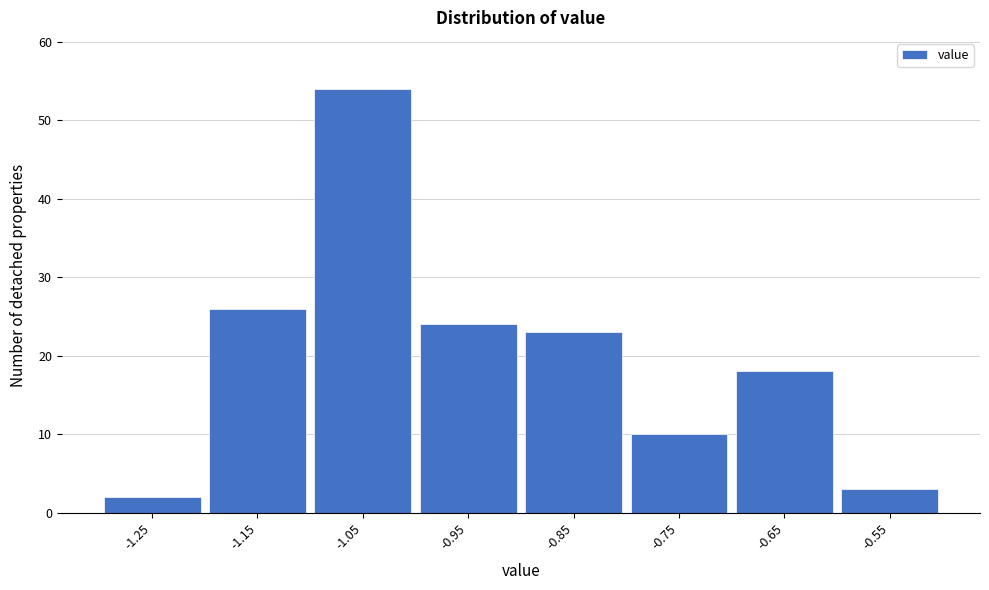

Reading left to right, extract all data points from this chart.

2	26	54	24	23	10	18	3